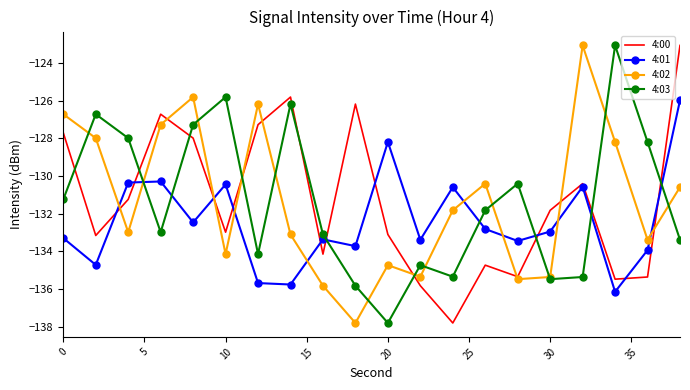

What is the maximum value for 4:00?

-123.1